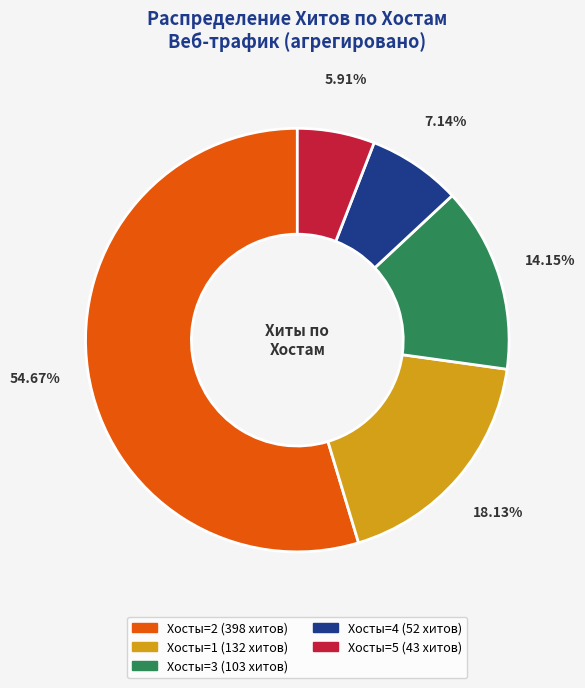

Is there any slice that represents more than half of the pie?

Yes